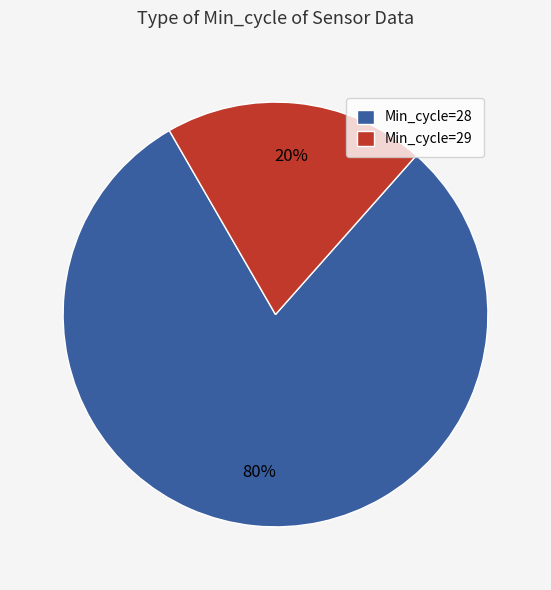

Is Min_cycle=28 the majority of the pie?

Yes